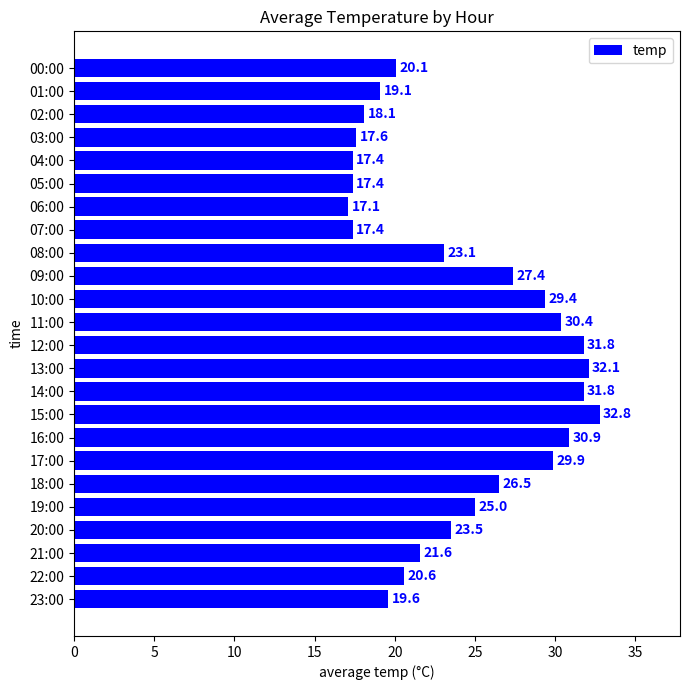

Reading bottom to top, list all the values displayed in this chart.

19.6	20.6	21.6	23.5	25.0	26.5	29.9	30.9	32.8	31.8	32.1	31.8	30.4	29.4	27.4	23.1	17.4	17.1	17.4	17.4	17.6	18.1	19.1	20.1